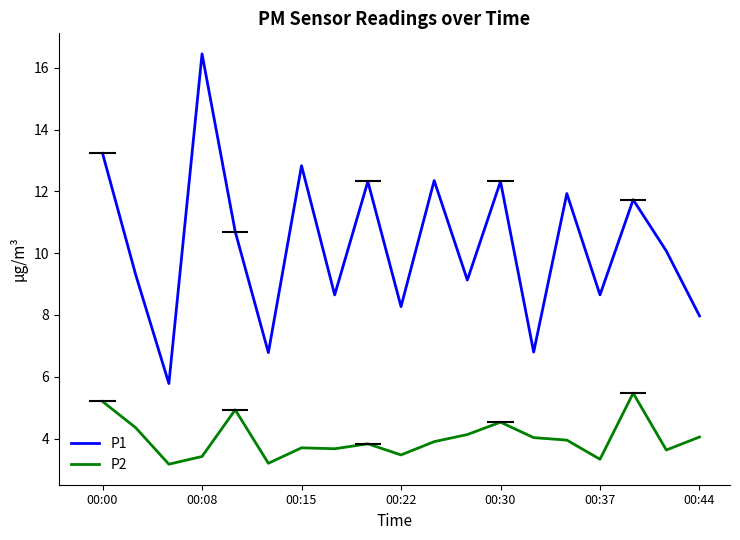

Between 10 and 12, which is larger?

10